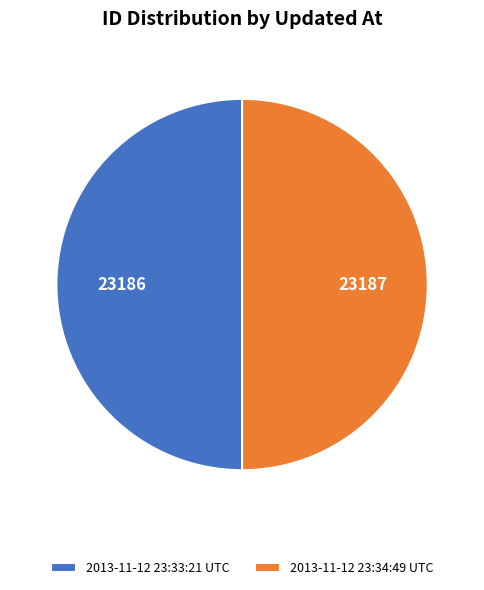

Approximately how many times larger is the value at 2013-11-12 23:33:21 UTC compared to 2013-11-12 23:34:49 UTC?

1.0